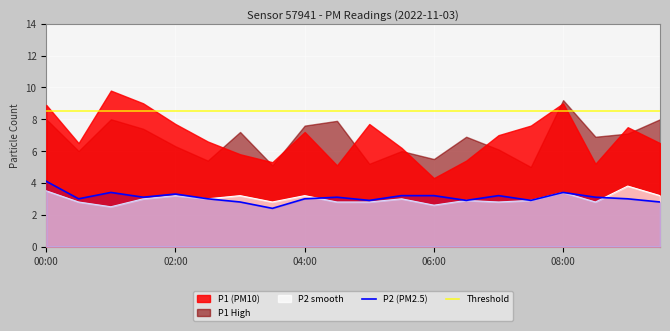

Between 07:30 and 05:00, which is larger?

07:30